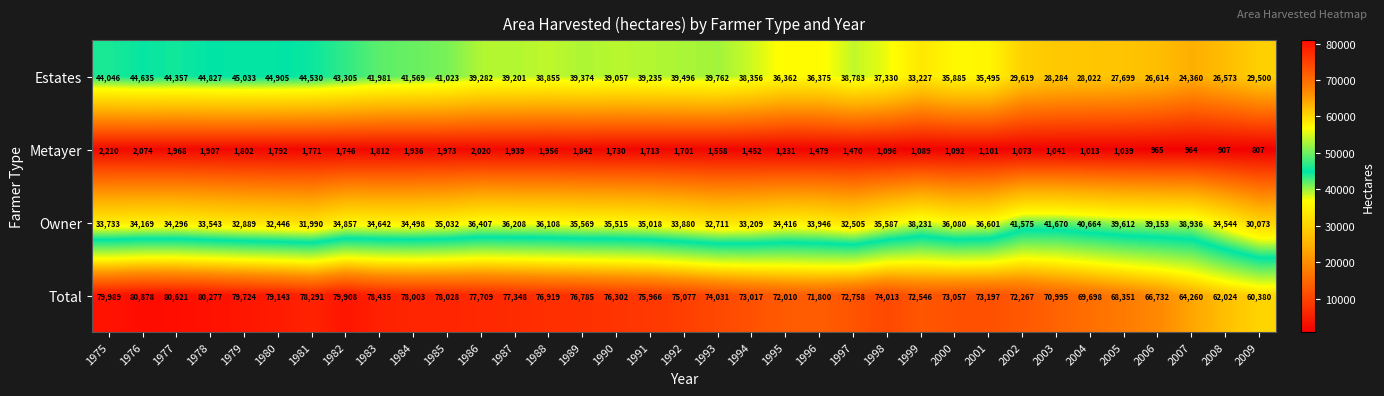

Rank the series by their maximum value, from lowest to highest.

Metayer, Owner, Estates, Total